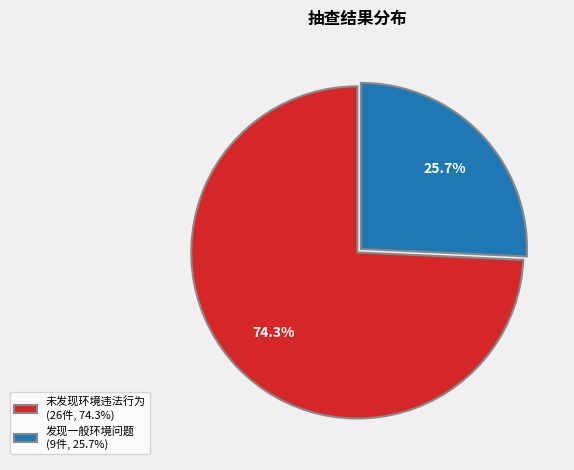

To the nearest percent, what is the combined percentage of 未发现环境违法行为 and 发现一般环境问题?

100%